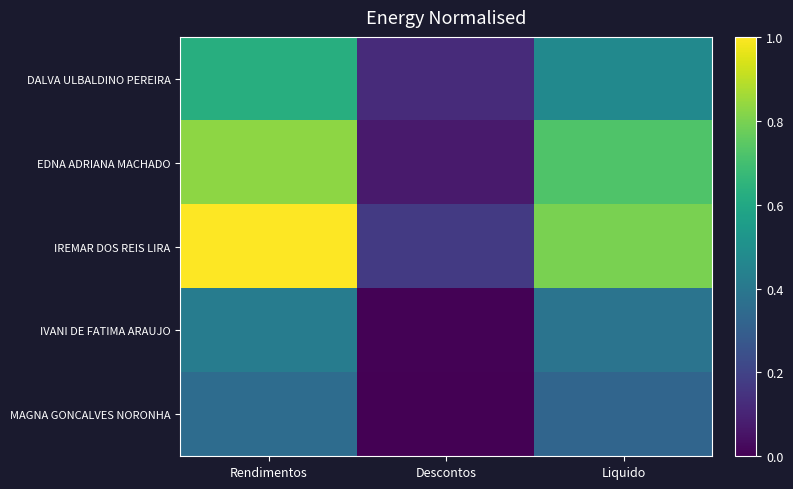

What is the spread (max minus min) of values at Liquido?

0.5